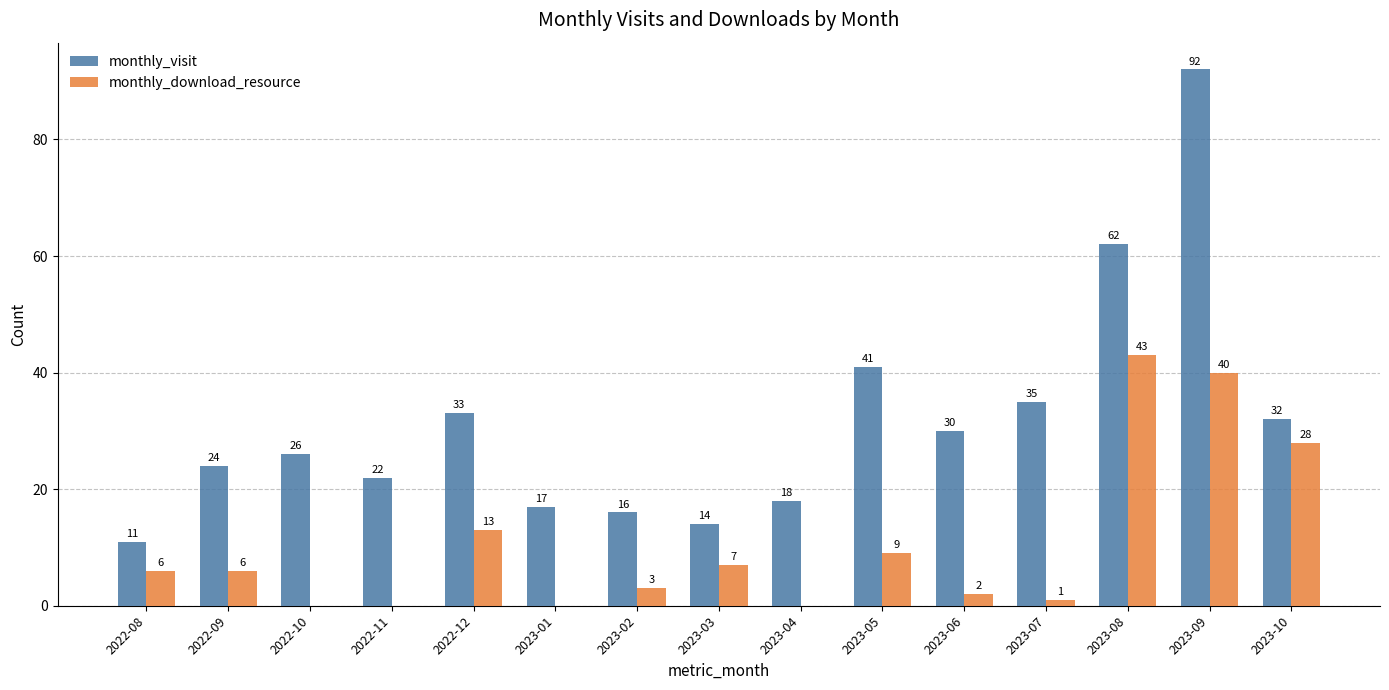

What is the total value across all series at 2023-06?

32